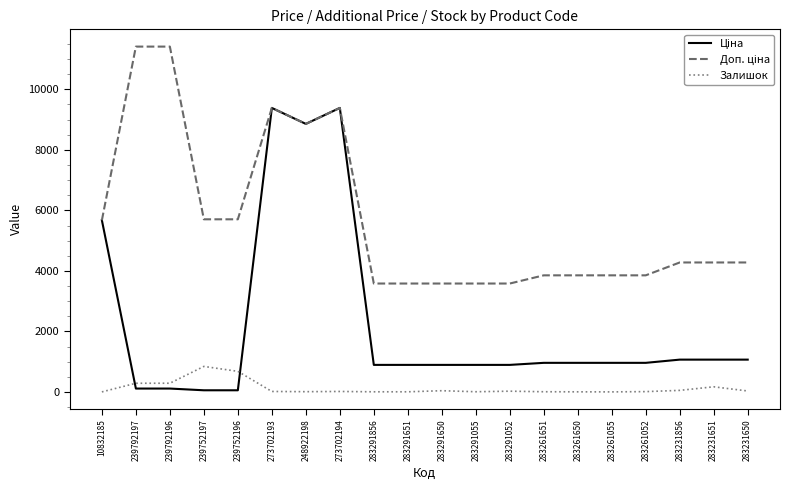

What is the maximum value shown in the chart?

11410.0